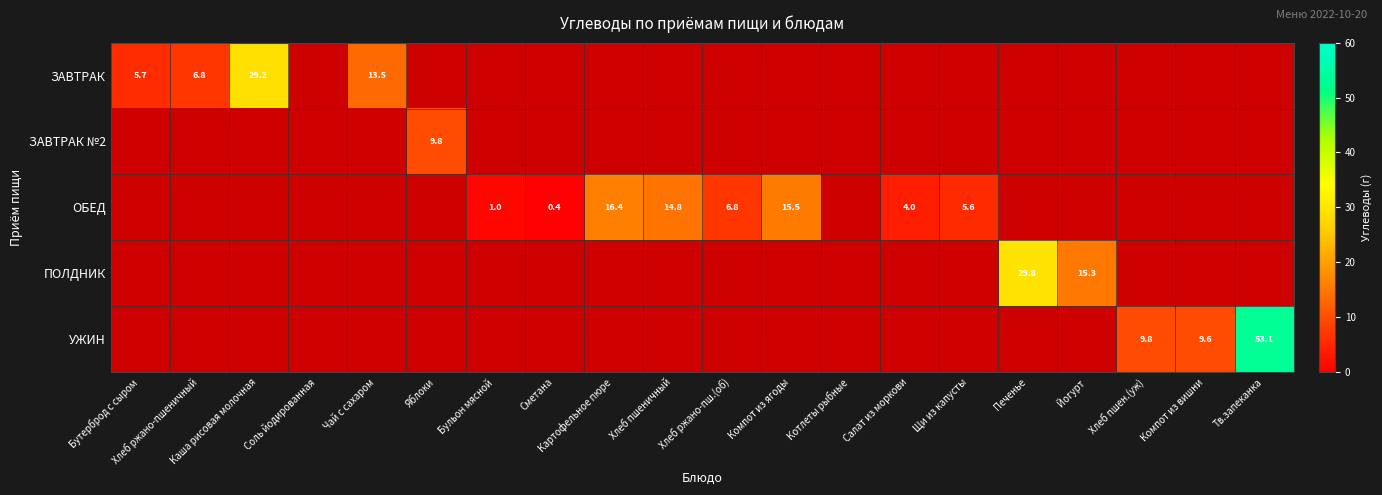

The УЖИН series shows 18.6 at Котлеты рыбные. True or false?

False